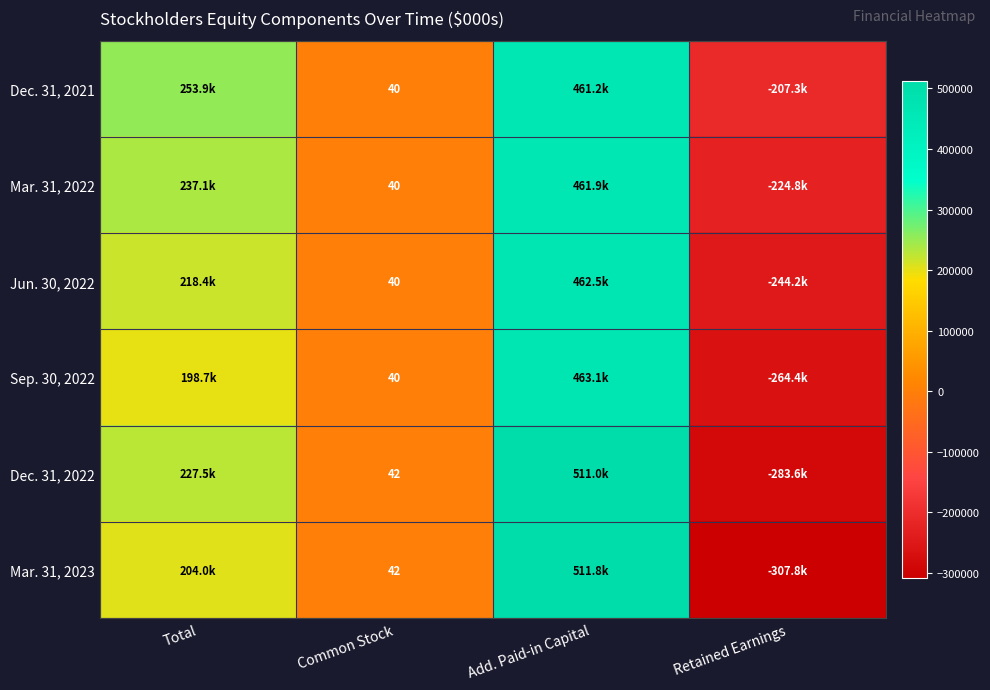

The value of Dec. 31, 2021 at Common Stock is 40. True or false?

True